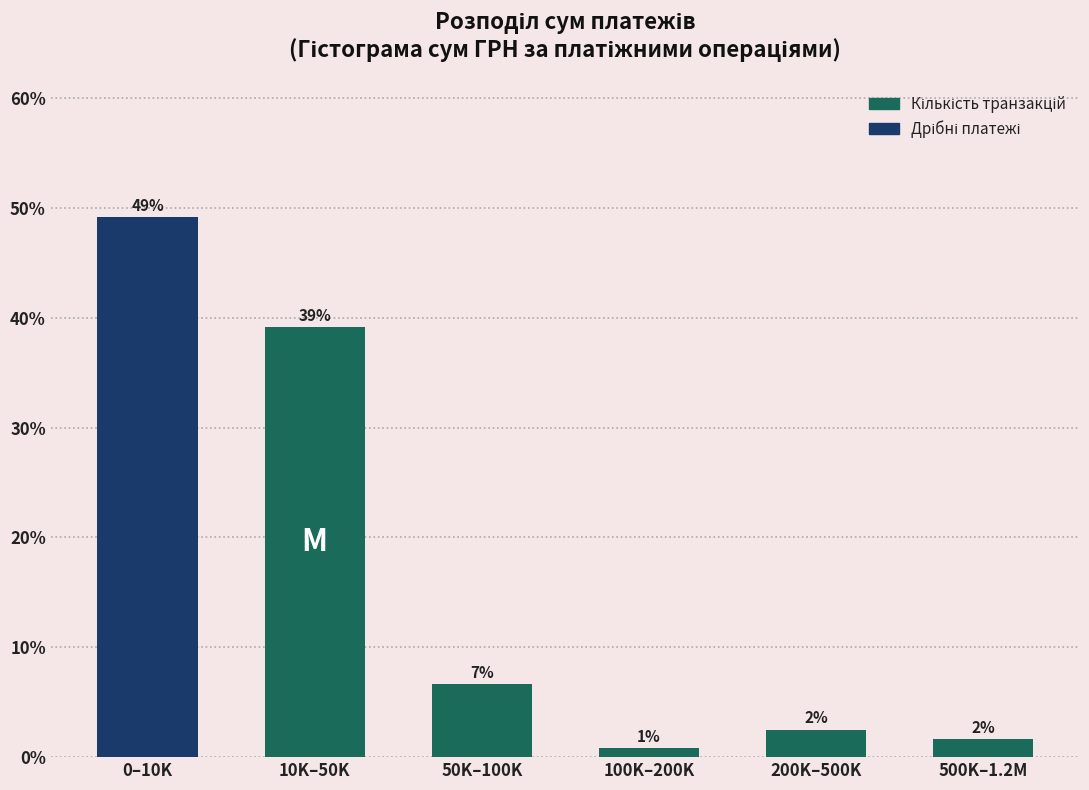

Are the bars horizontal?

No